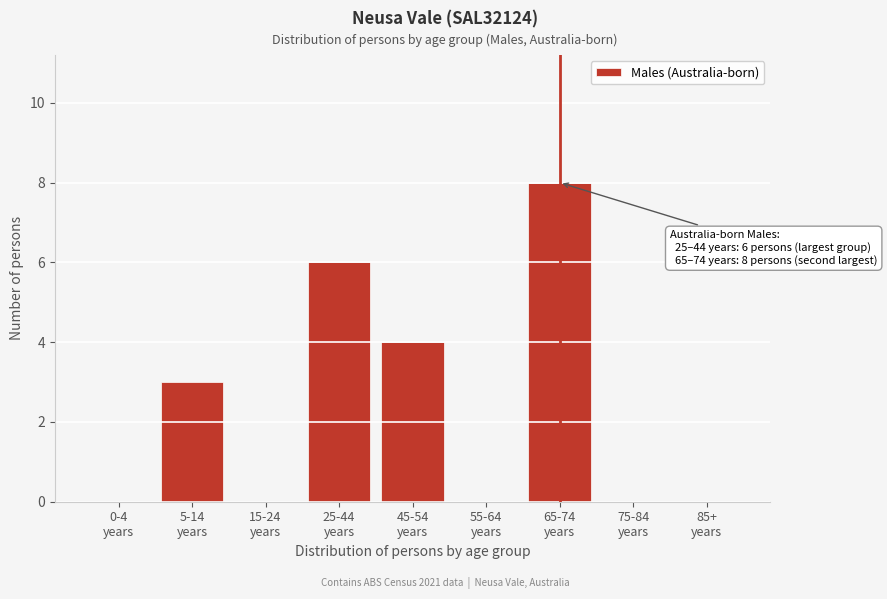

What is the sum of all values?

21